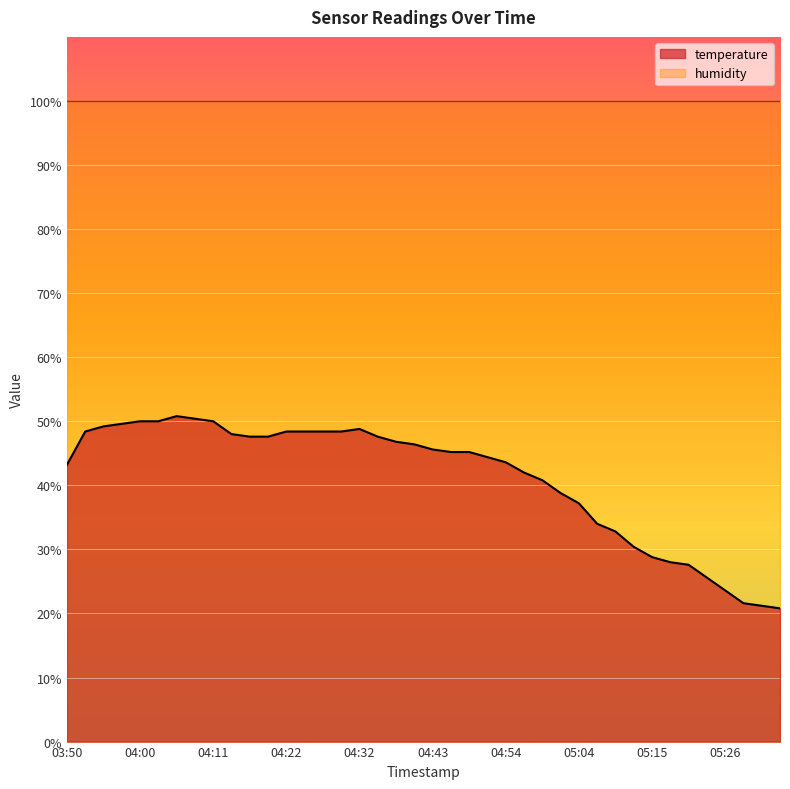

How many lines are shown in the chart?

2